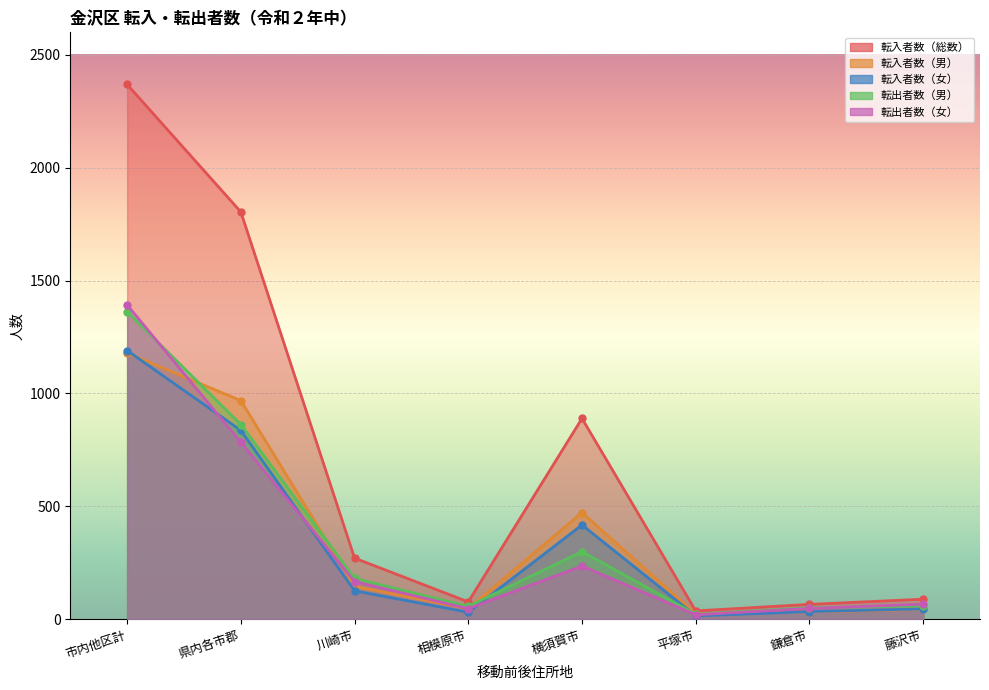

What is the total value across all series at 平塚市?

112